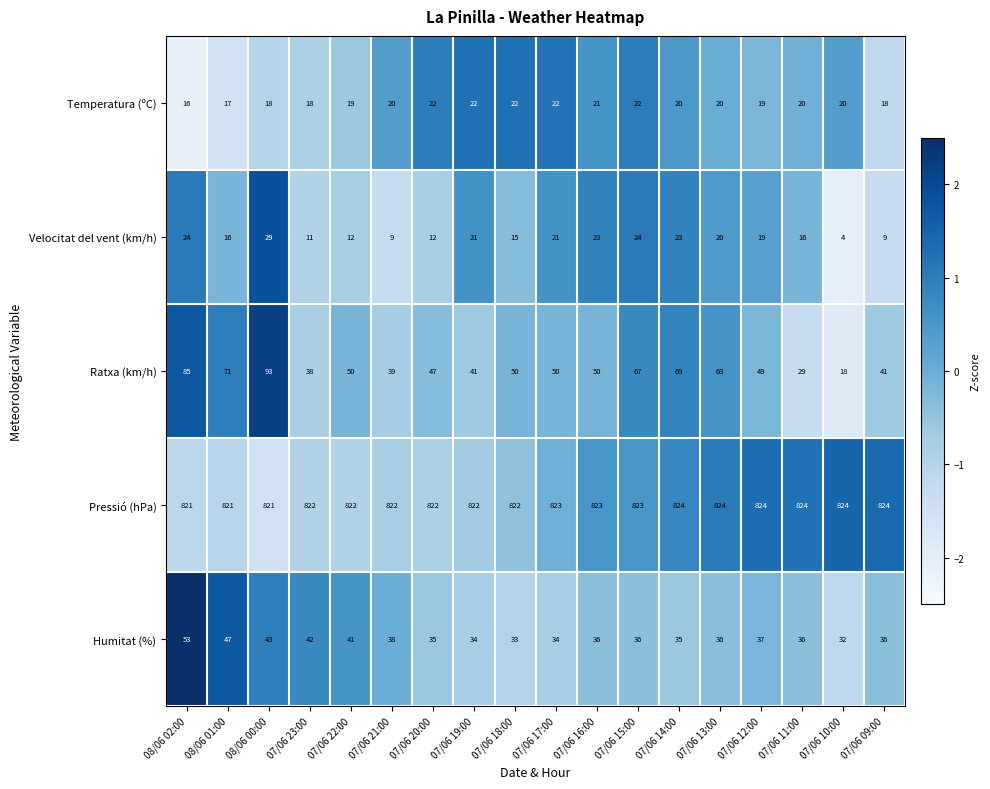

The value of Velocitat del vent (km/h) at 07/06 22:00 is 20. True or false?

False